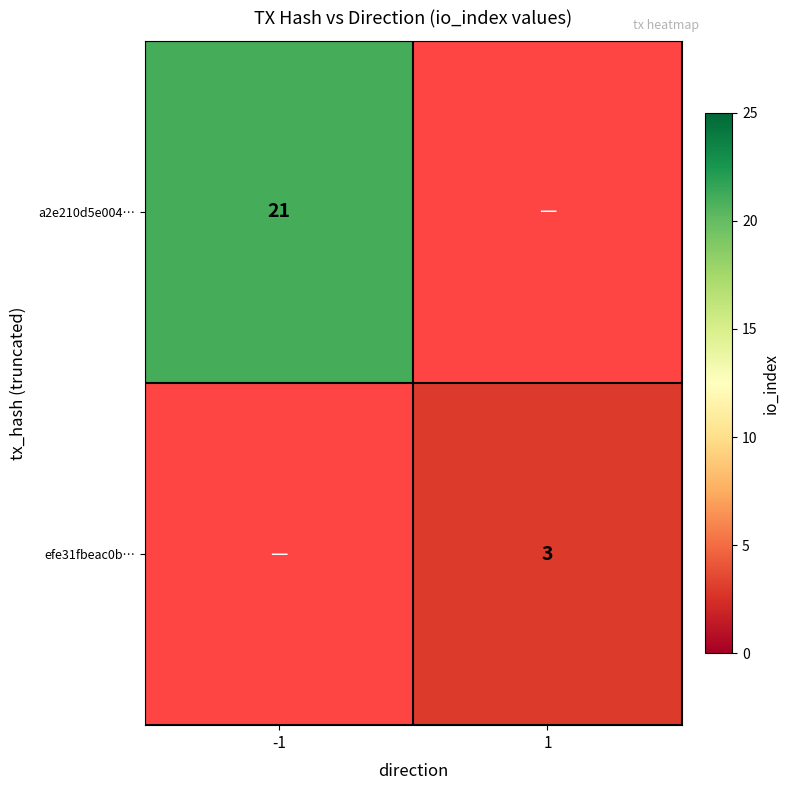

Which label corresponds to the largest value in the chart?

-1